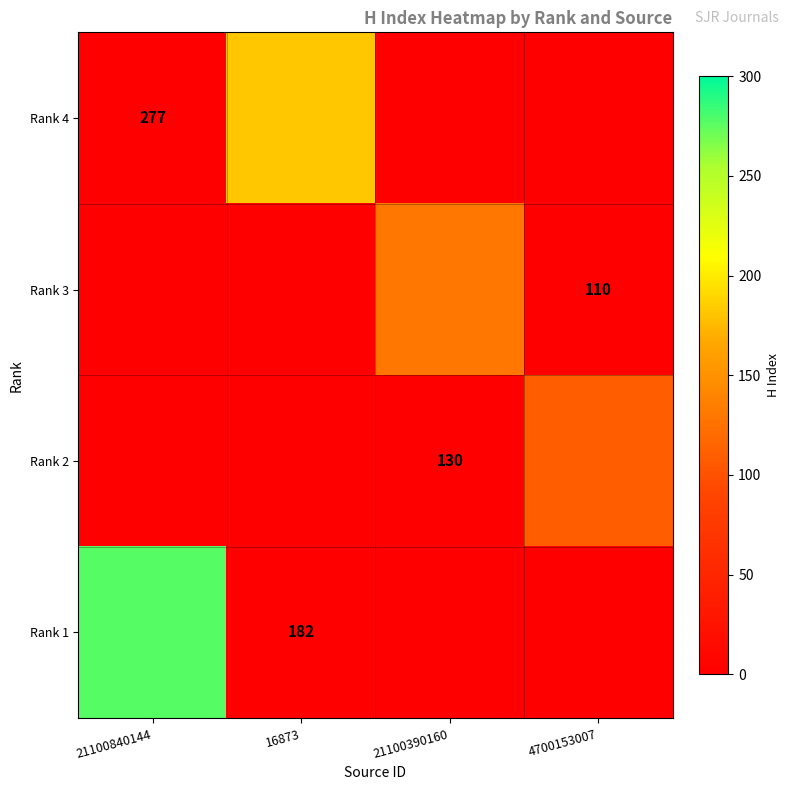

Which has a higher value, 4700153007 or 21100840144?

21100840144